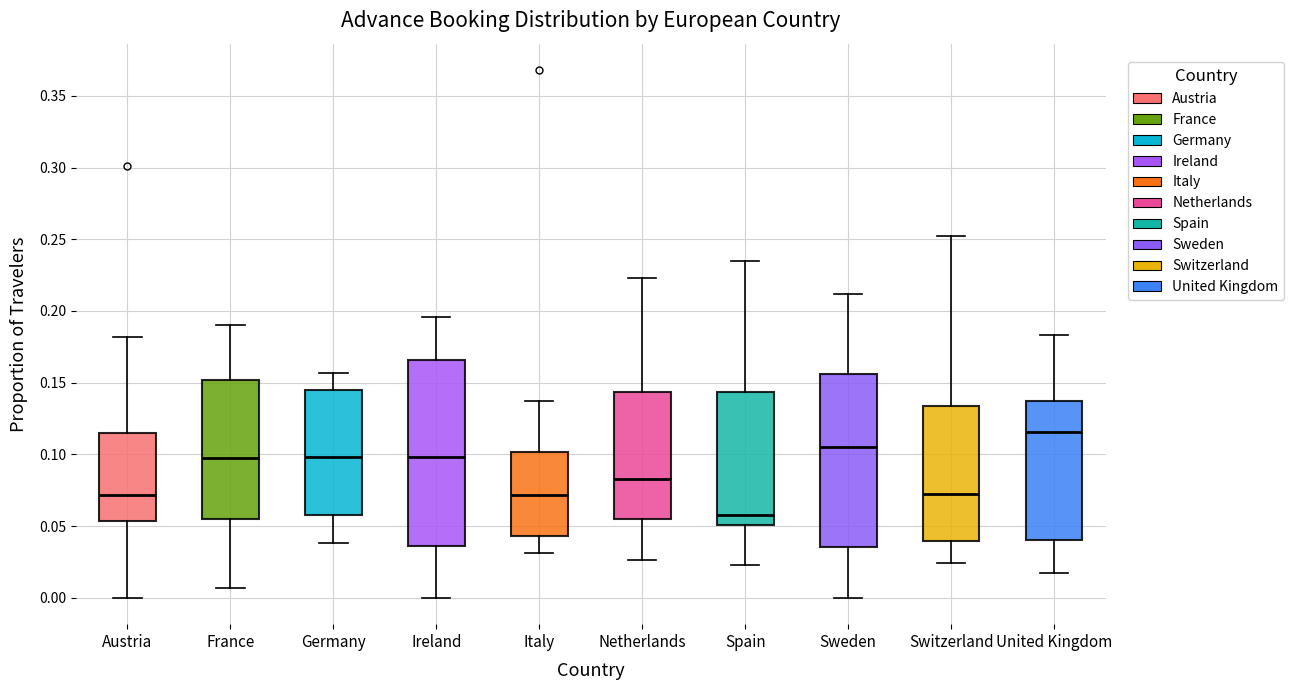

Which box's median line is the lowest?

Spain